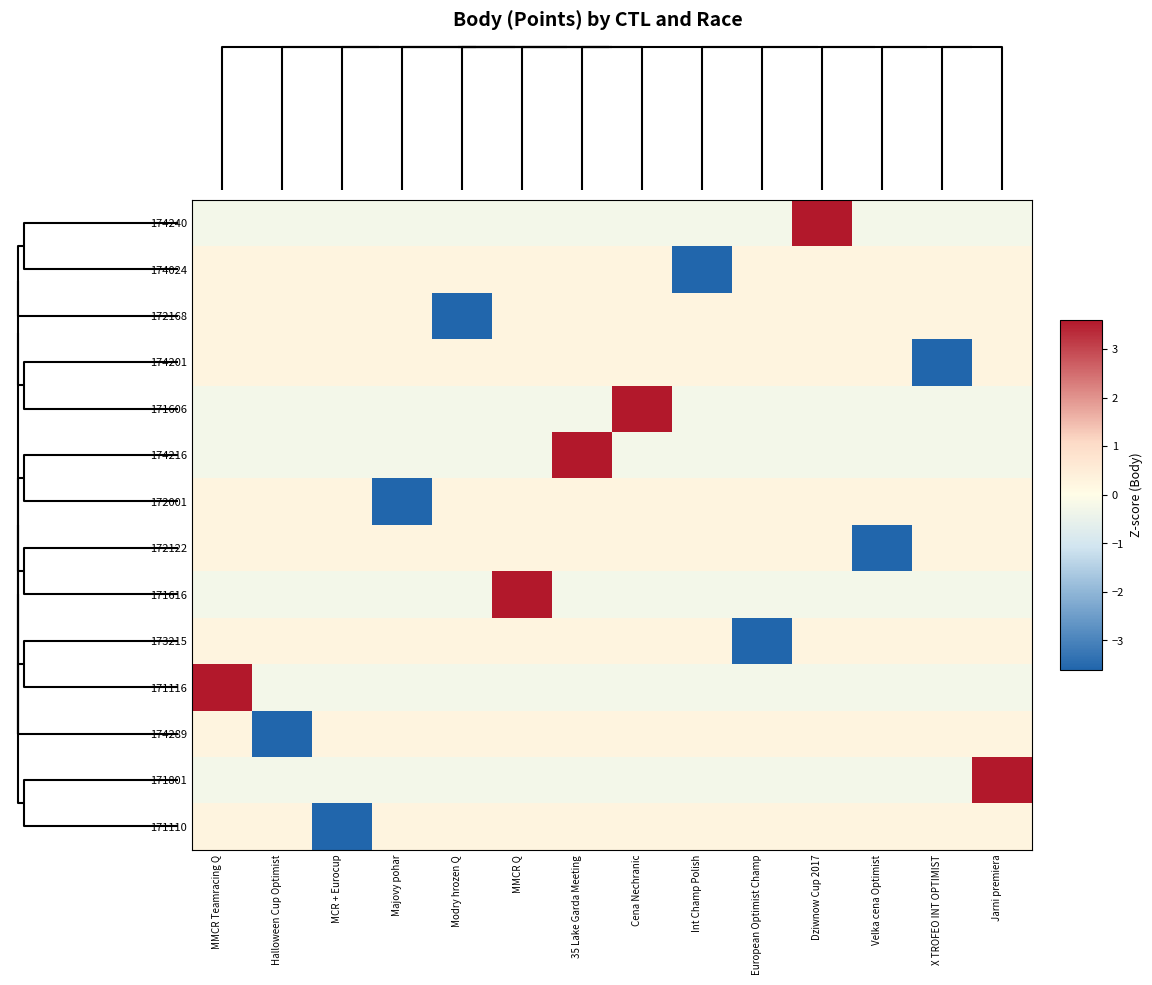

Which series has the widest spread of values?

172001